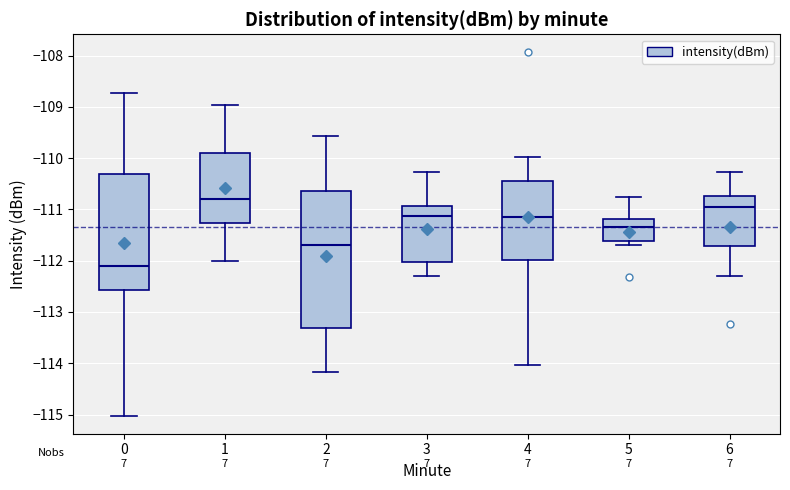

Reading left to right, read every box against the y-axis: the position of its median line, the range the box covers, and the ends of its whiskers. The values are not printed on the chart, so give them approximately, as read against the axis.

0: median -112.1, box -112.6 to -110.3, whiskers -115.0 to -108.7
1: median -110.8, box -111.3 to -109.9, whiskers -112.0 to -109.0
2: median -111.7, box -113.3 to -110.6, whiskers -114.2 to -109.6
3: median -111.1, box -112.0 to -110.9, whiskers -112.3 to -110.3
4: median -111.1, box -112.0 to -110.4, whiskers -114.0 to -110.0
5: median -111.3, box -111.6 to -111.2, whiskers -111.7 to -110.7
6: median -110.9, box -111.7 to -110.7, whiskers -112.3 to -110.3